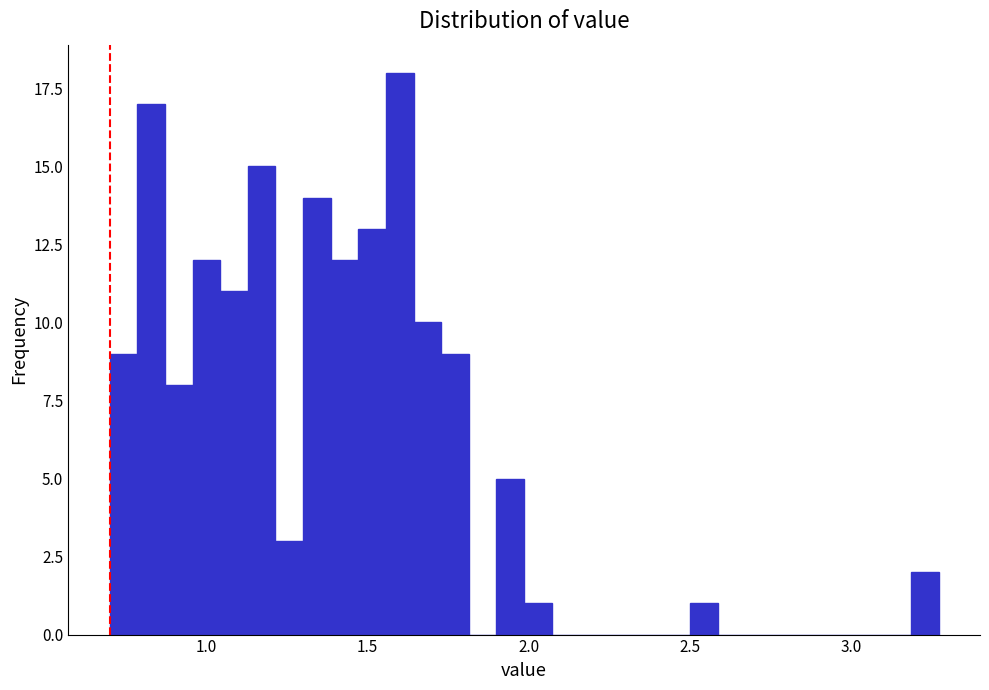

Read against the x-axis, roughly where is the centre of the tallest bar?

1.60